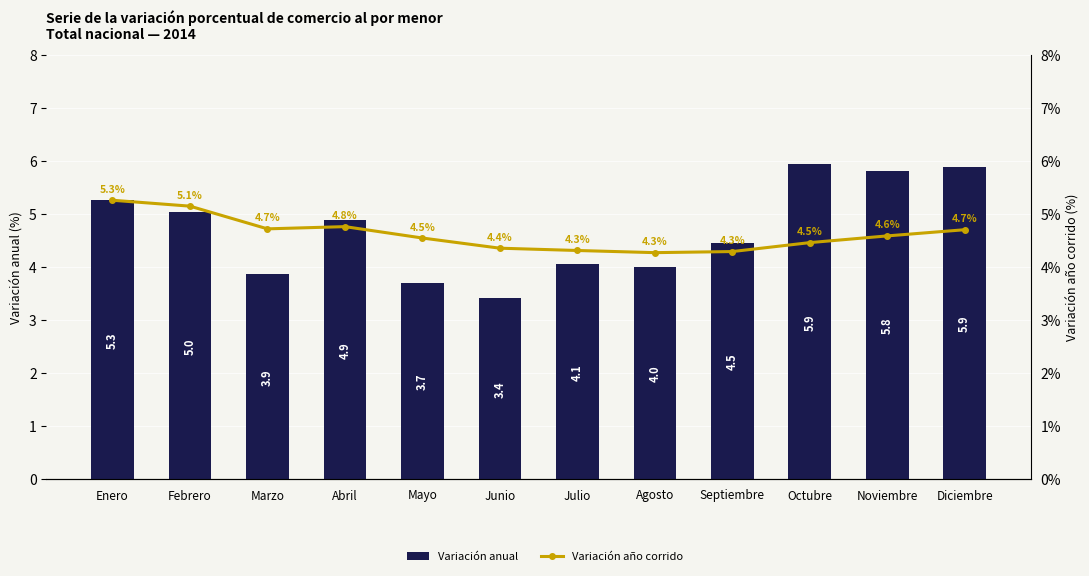

What is the total value across all series at Enero?

10.5